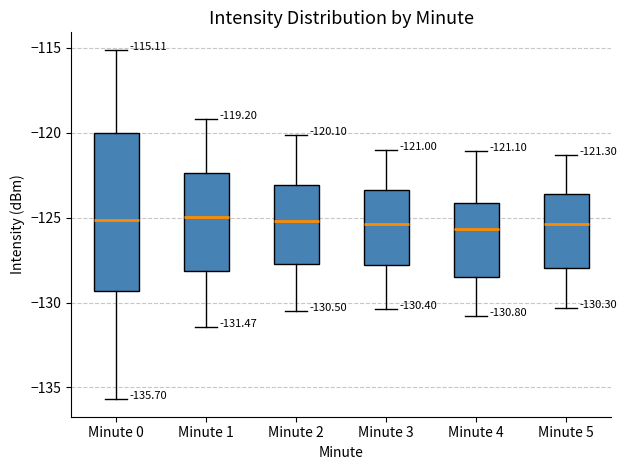

Which box is the tallest, from its lower edge to its upper edge?

Minute 0